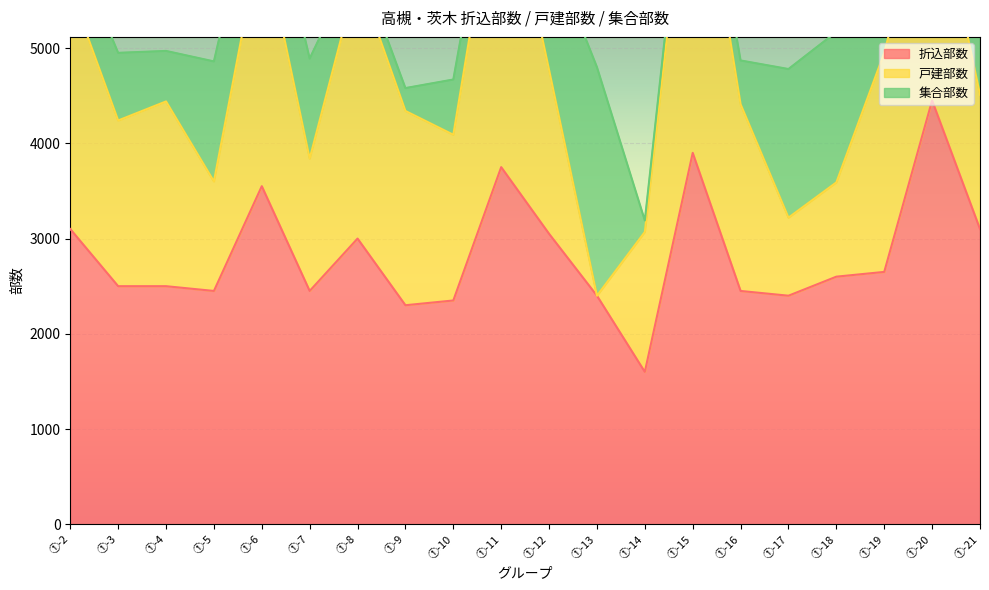

How many values in the 集合部数 series exceed 710?

9